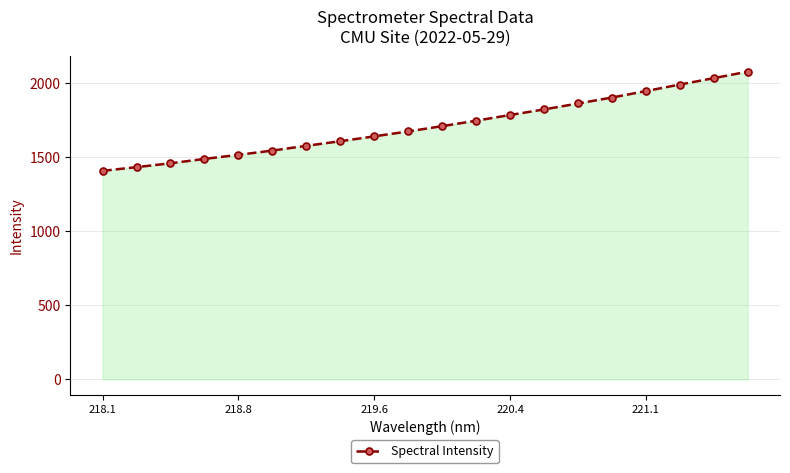

What is the minimum value shown in the chart?

1408.5